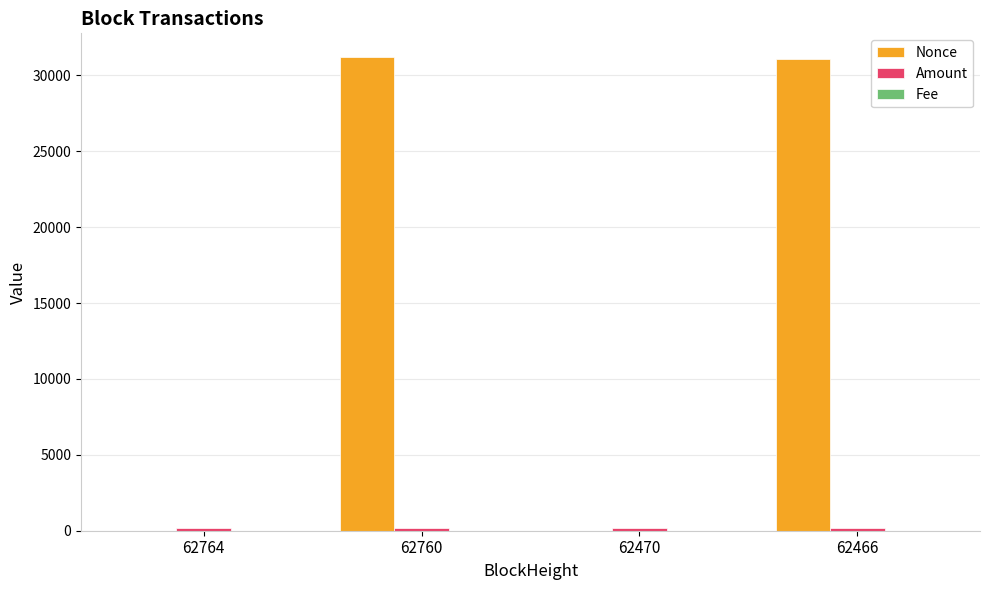

What is the highest value of the Nonce series?

31217.0